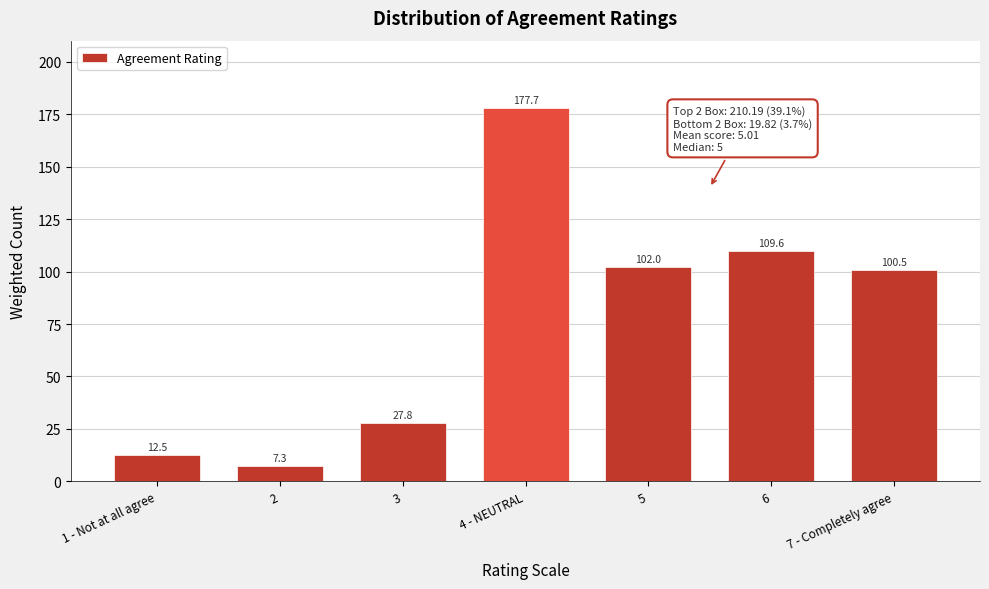

What is the value of the 2nd bar from the left?

7.3